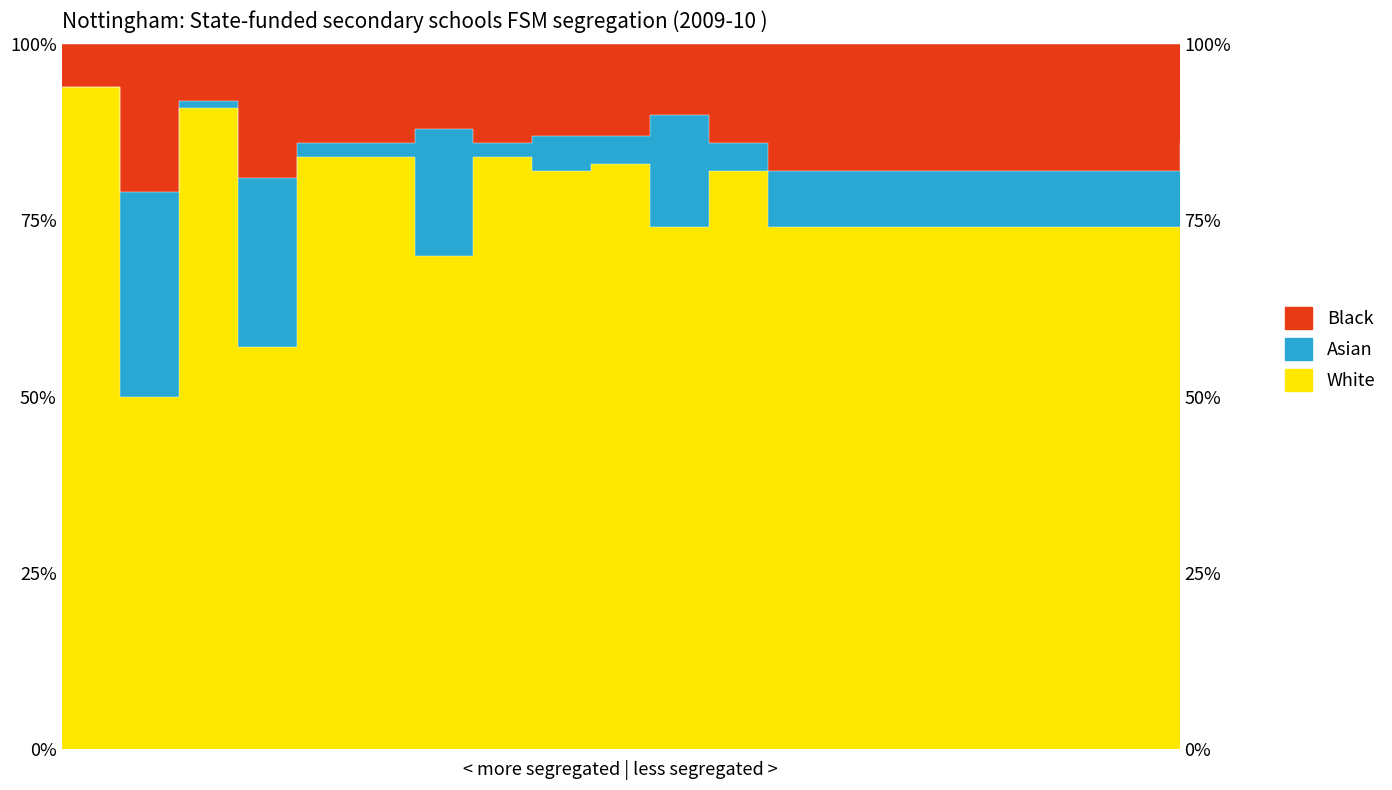

Between 2 and 1, which is larger?

1